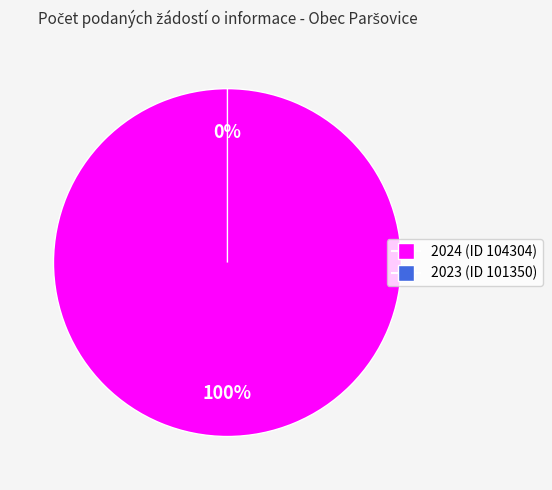

To the nearest percent, what percentage of the pie is 2024 (ID 104304)?

100%